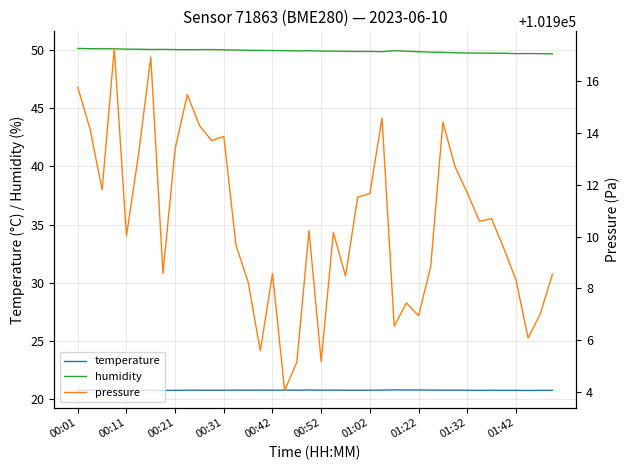

True or false: humidity and temperature cross at least once.

False